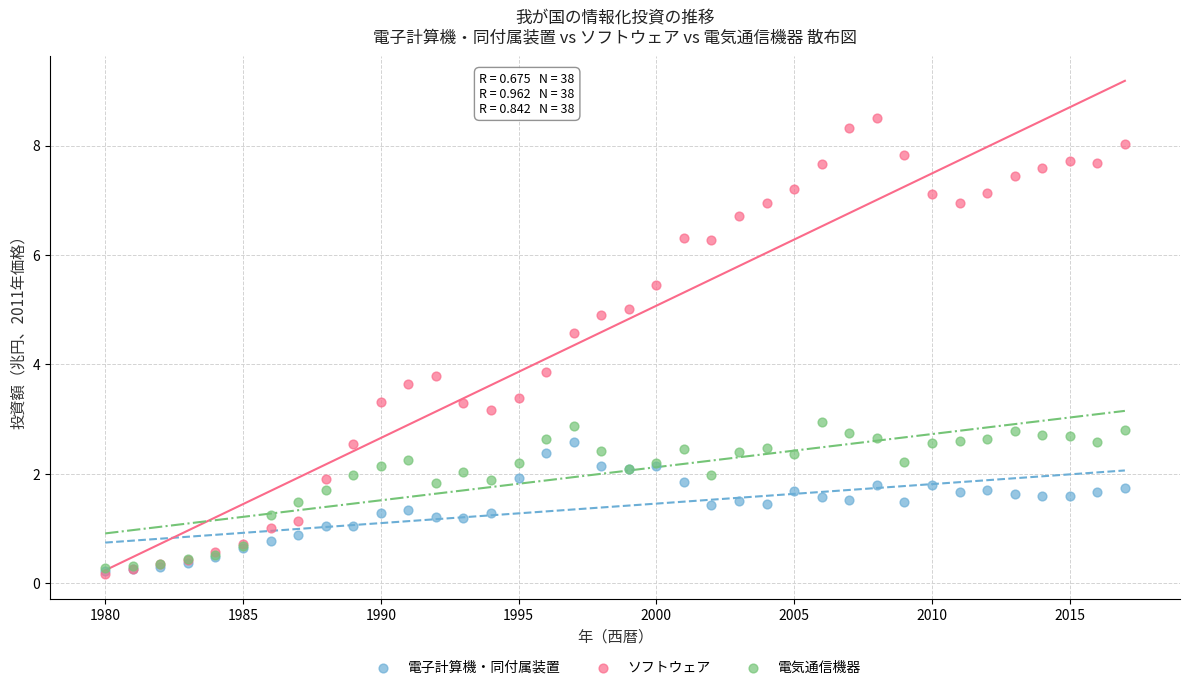

Which series reaches the maximum Y coordinate?

ソフトウェア